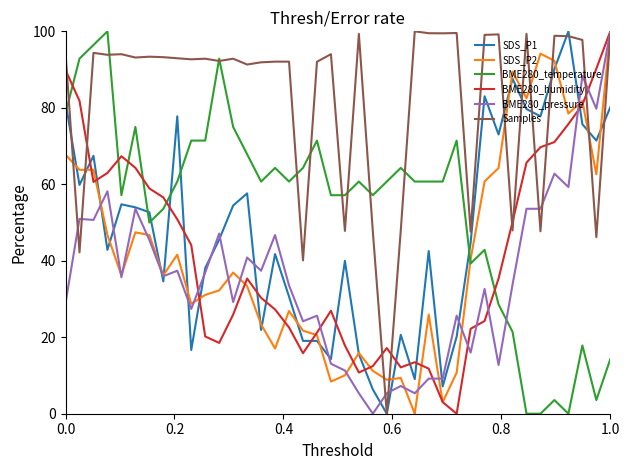

What is the greatest value displayed?

100.0